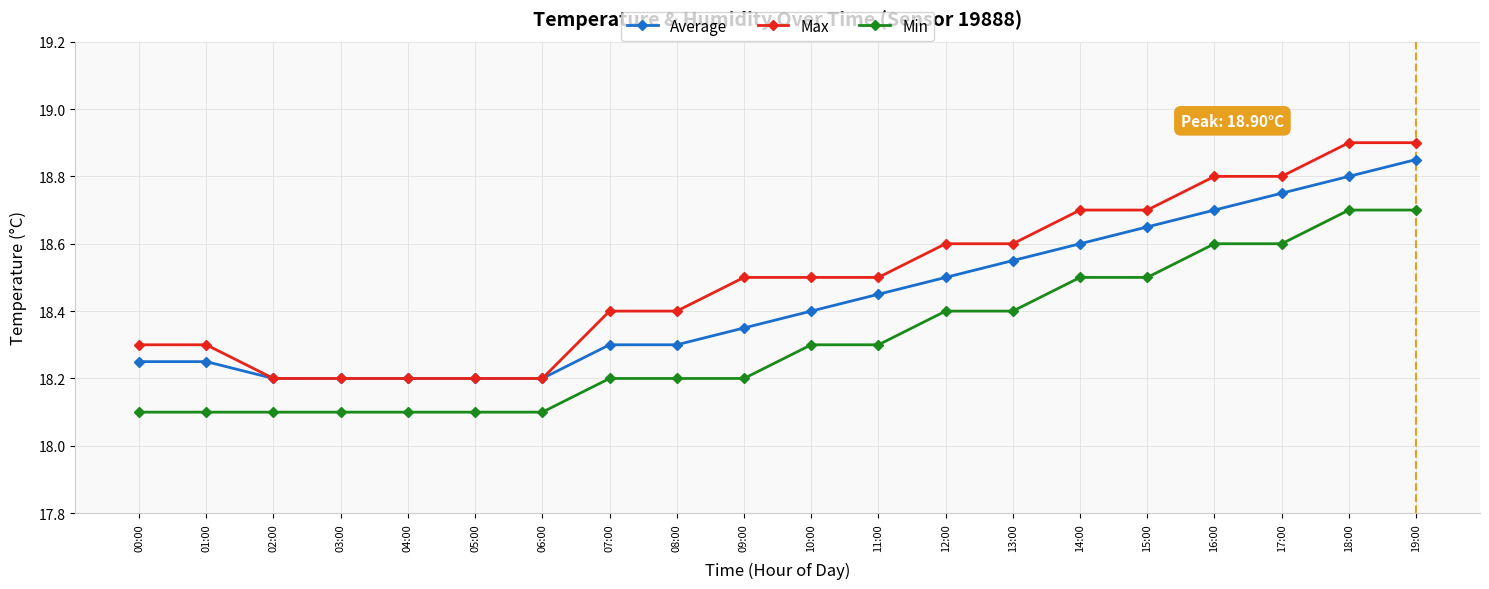

True or false: Min and Max intersect in this chart.

False